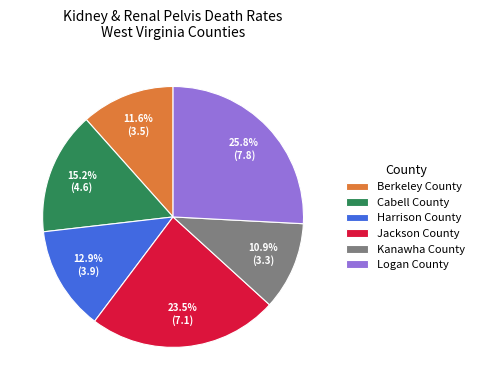

Does Berkeley County account for over 50% of the chart?

No